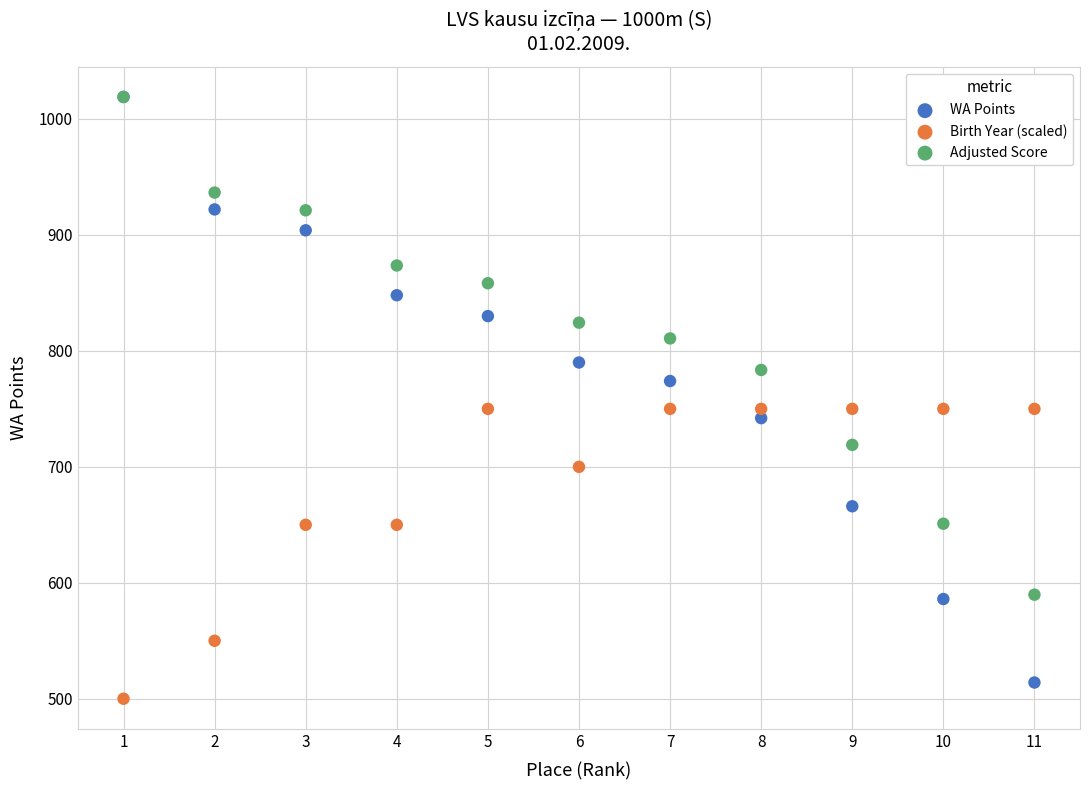

In the WA Points series, what Y value is closest to 766?

774.0